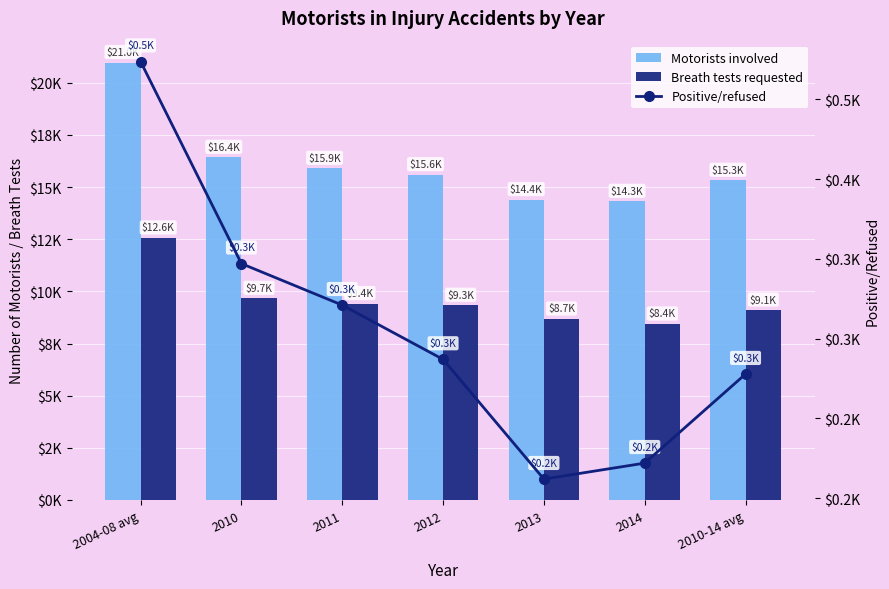

What is the maximum value shown in the chart?

20972.0